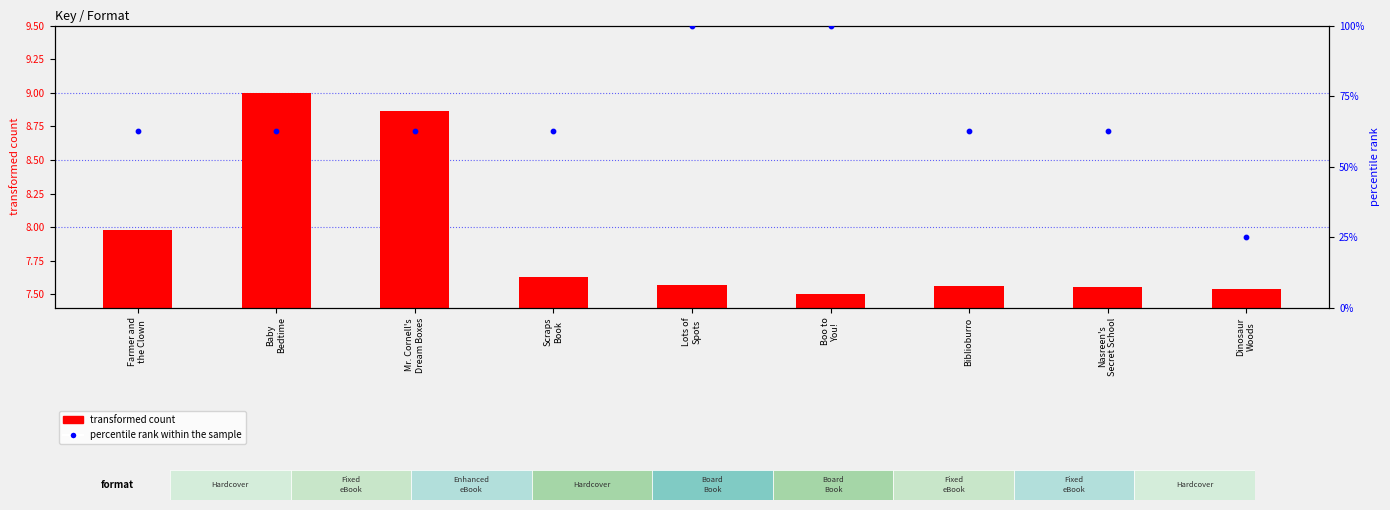

What are all the series names shown in the legend?

transformed count, percentile rank within the sample